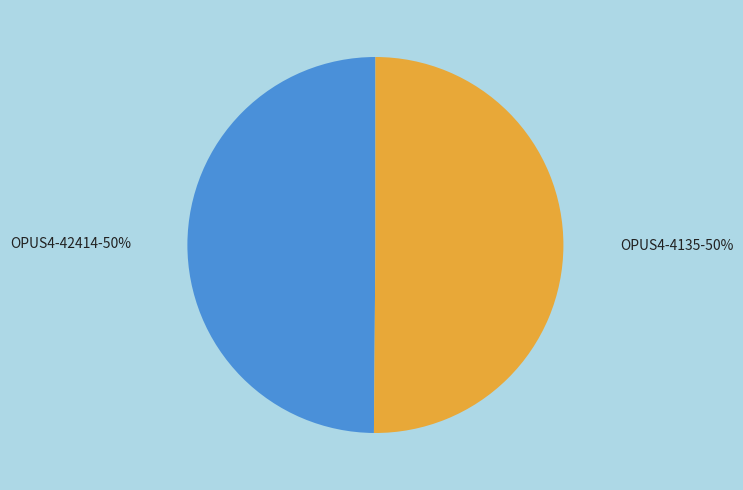

Is it true that OPUS4-42414 is 50% of the pie?

True